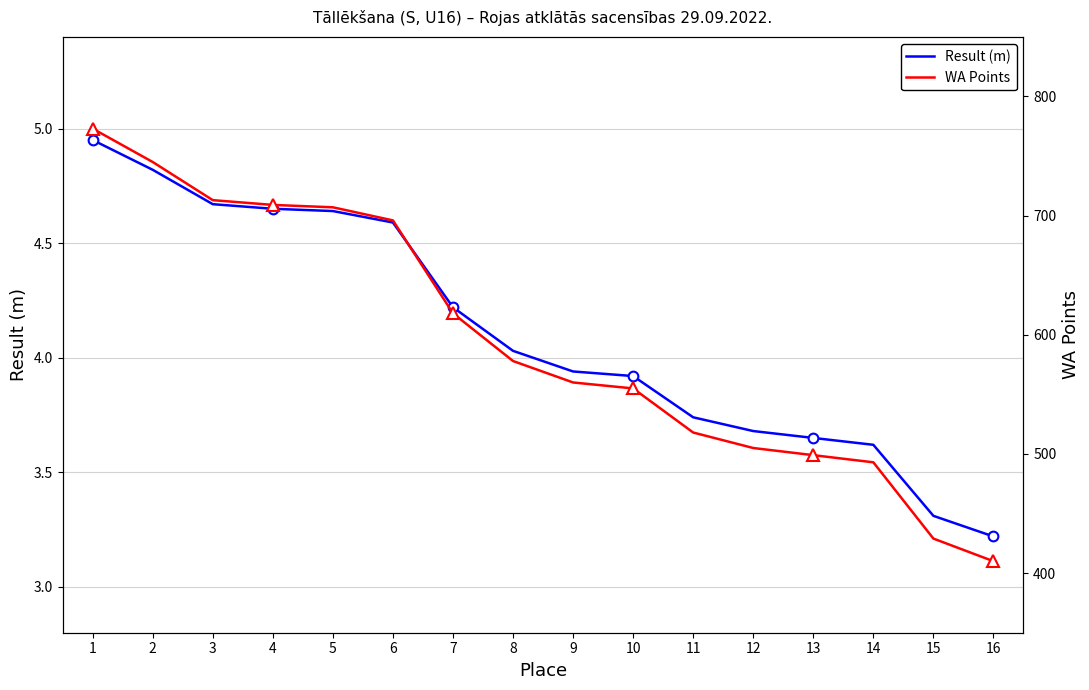

True or false: Result (m) has a value of 3.2 at 16.

True